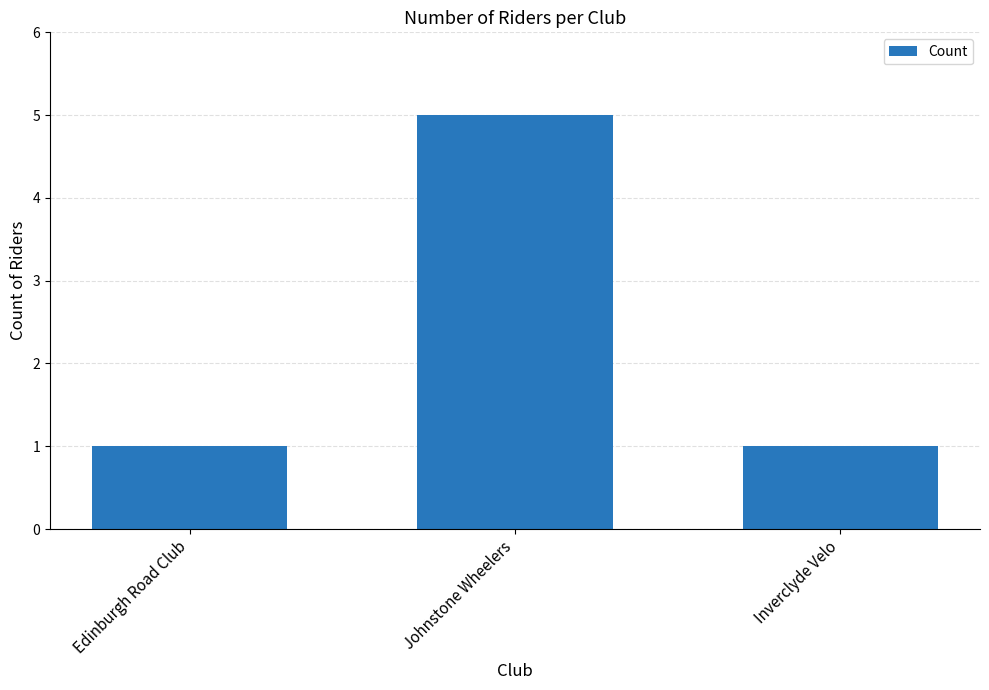

What is the smallest value displayed?

1